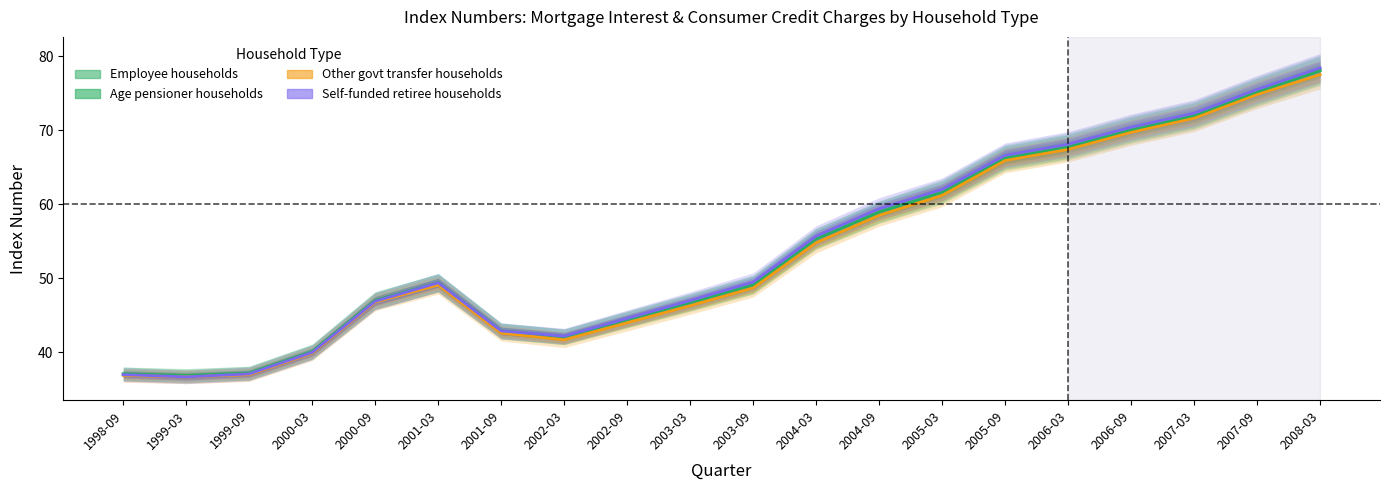

The value of Age pensioner households at 2007-03 is 71.9. True or false?

True